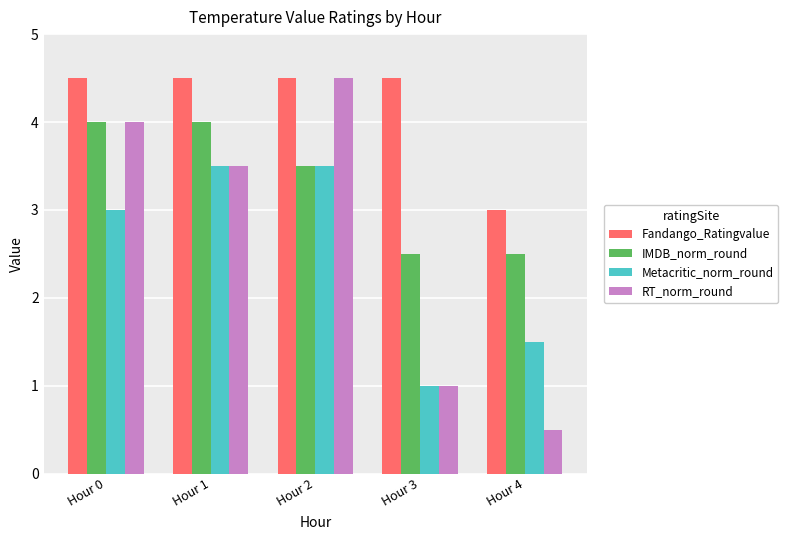

Which category has the lowest value in the Metacritic_norm_round series?

Hour 3